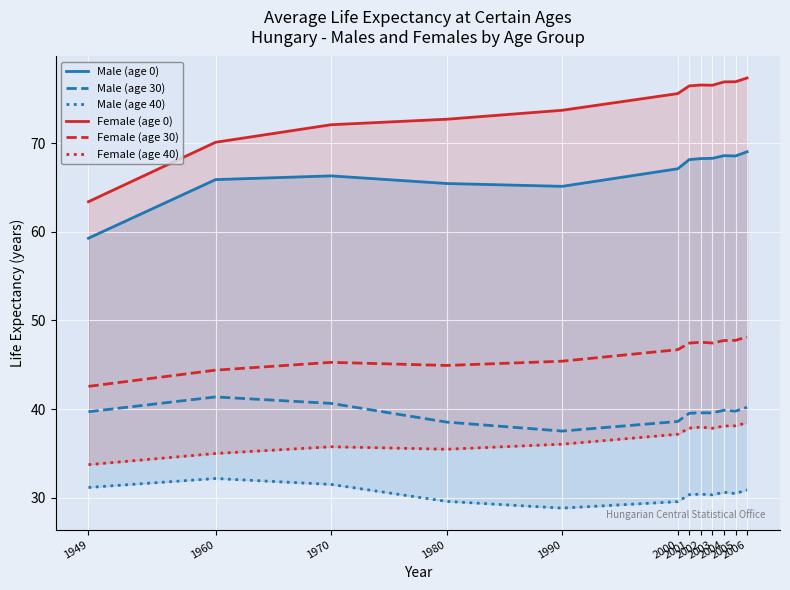

Rank the categories by Male (age 30) value from lowest to highest.

1990, 1980, 2000, 2001, 2003, 2002, 1949, 2005, 2004, 2006, 1970, 1960